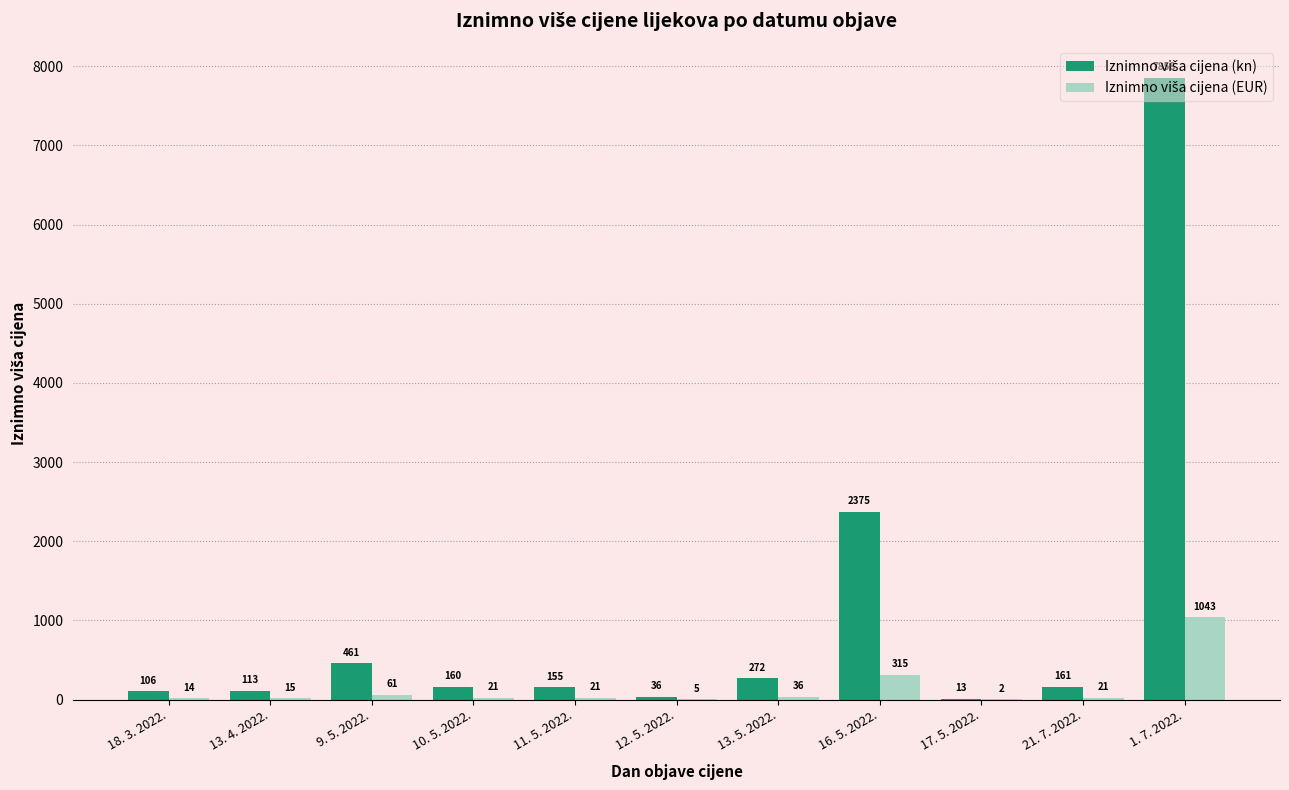

What is the maximum value shown in the chart?

7858.1